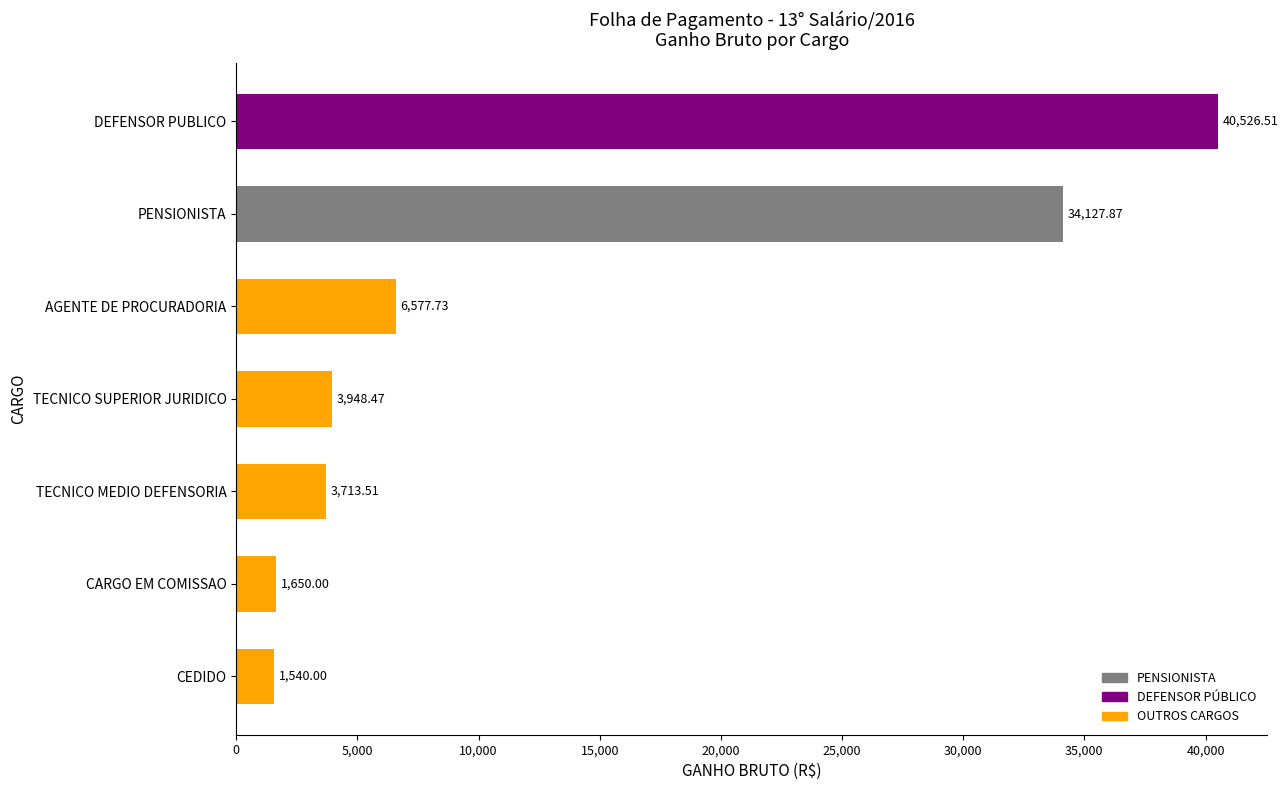

What is the difference between the maximum and minimum values?

38986.5